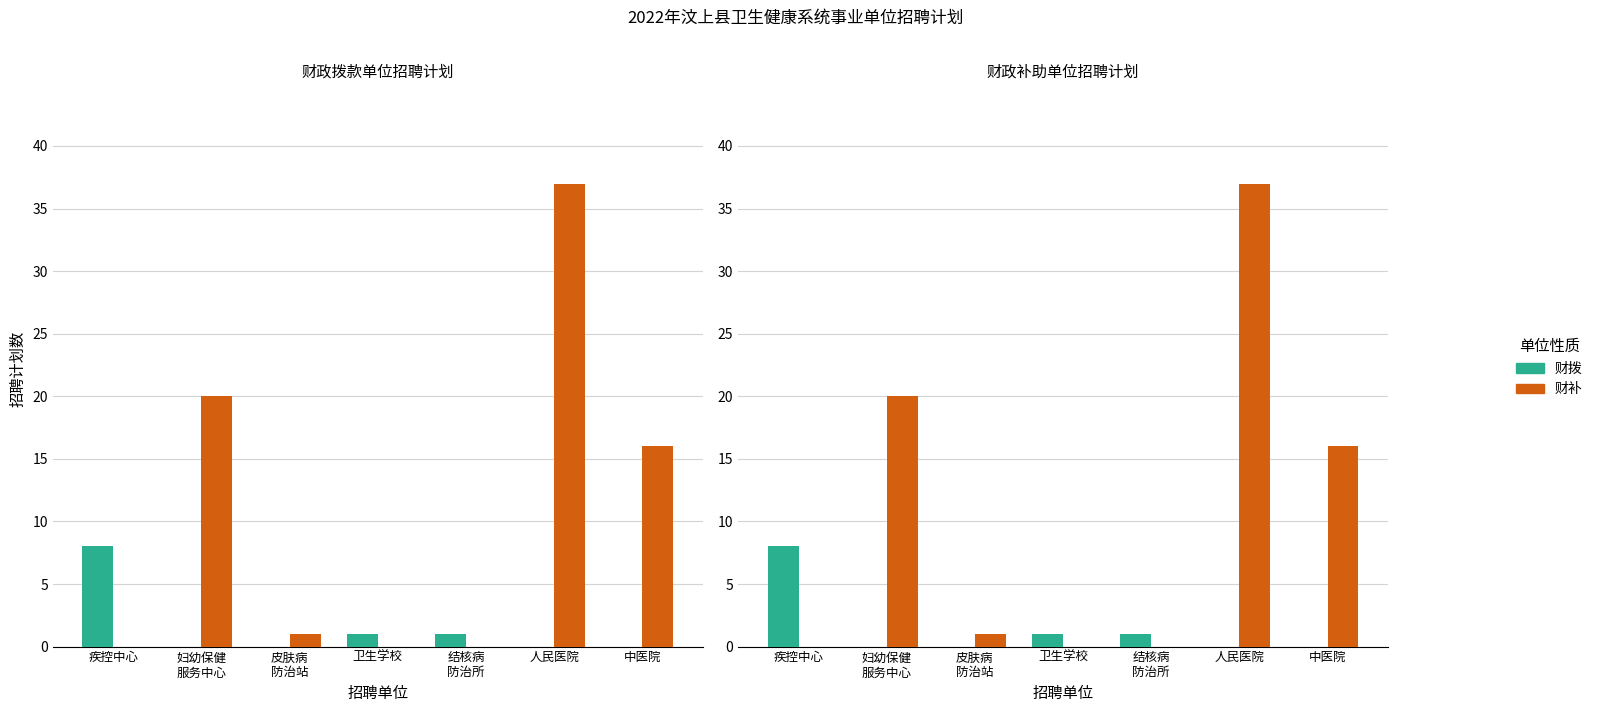

Rank the series by their maximum value, from lowest to highest.

财拨, 财补